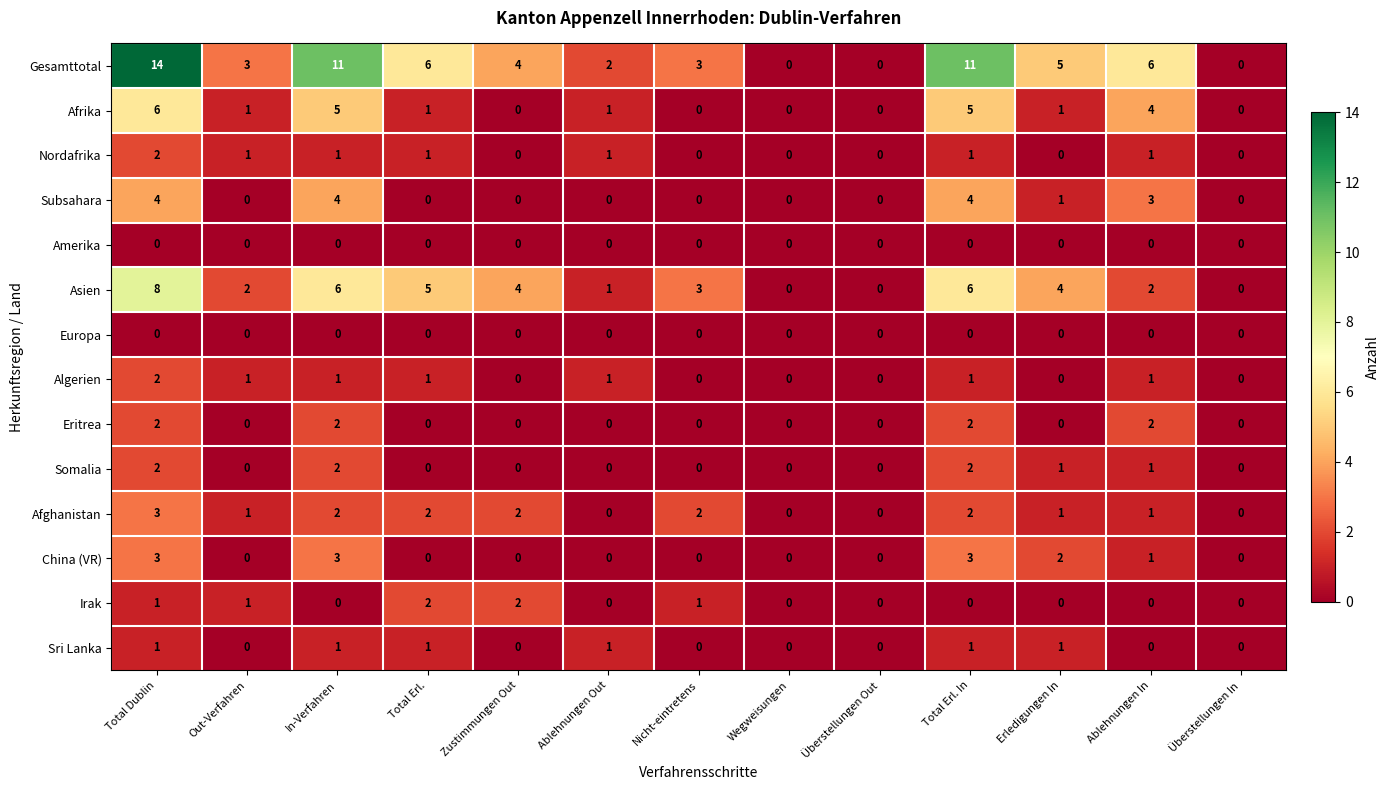

Is it true that Gesamttotal equals 9 at Total Erl.?

False